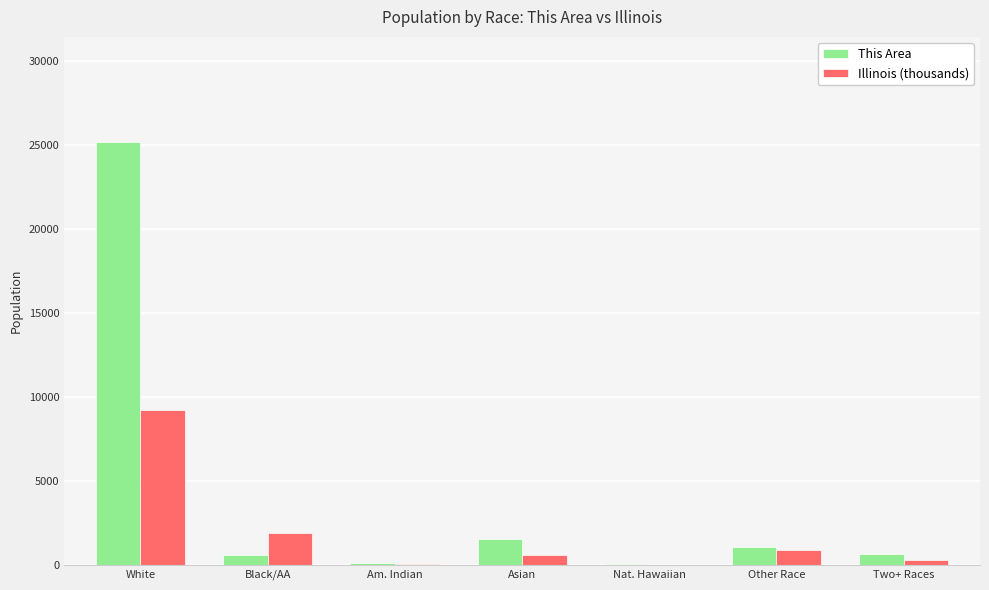

Which series has the widest spread of values?

This Area